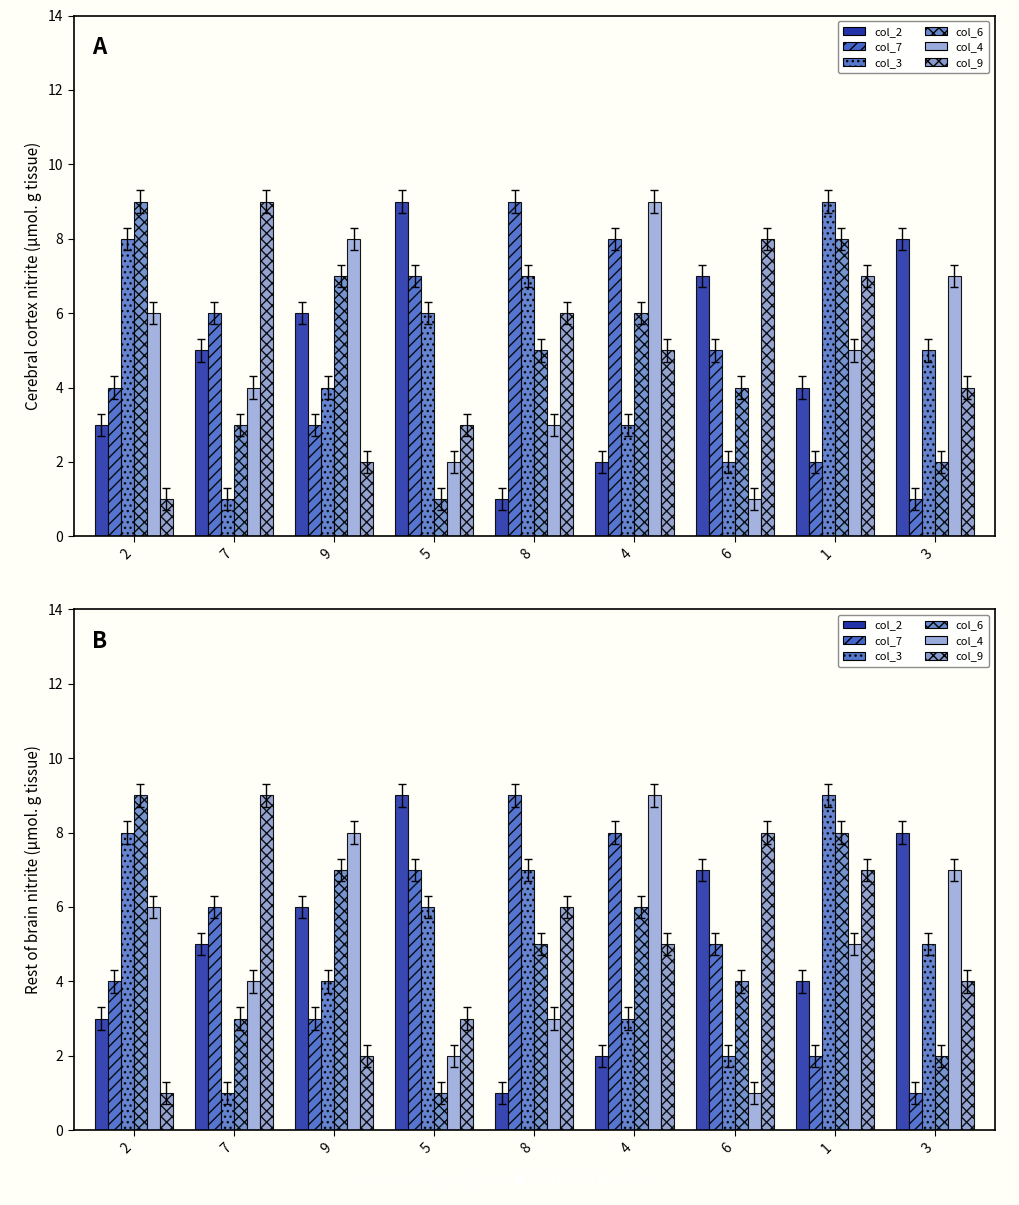

How many data points in col_3 are above 5?

4